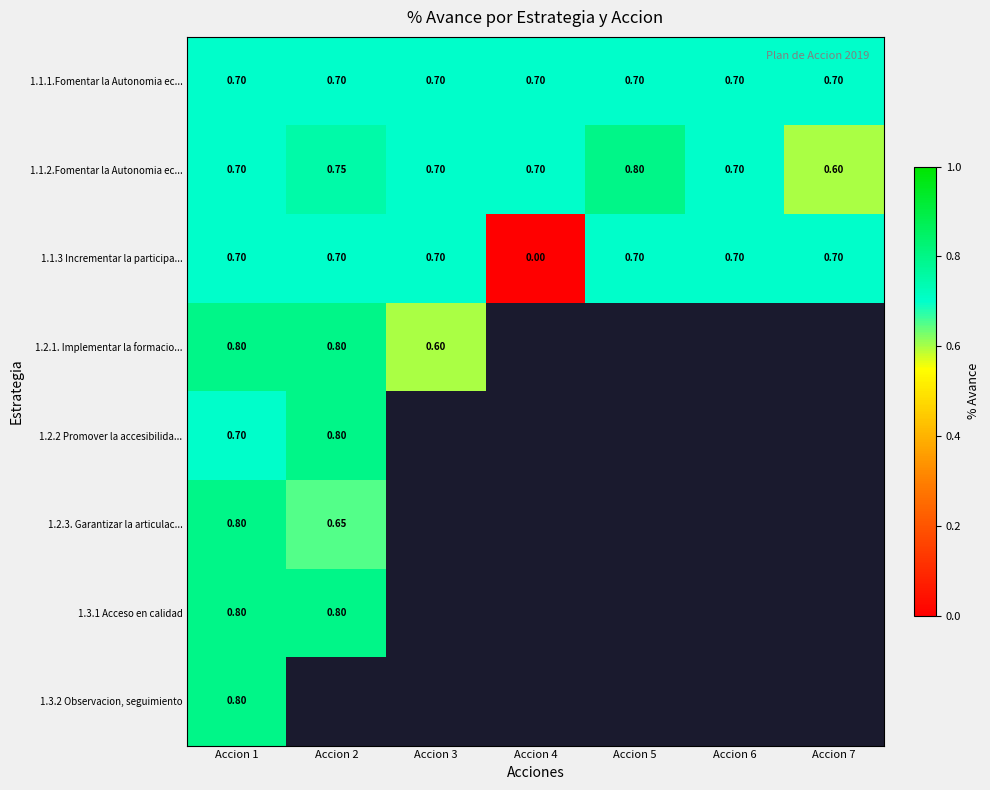

Which label corresponds to the smallest value in the chart?

Accion 4